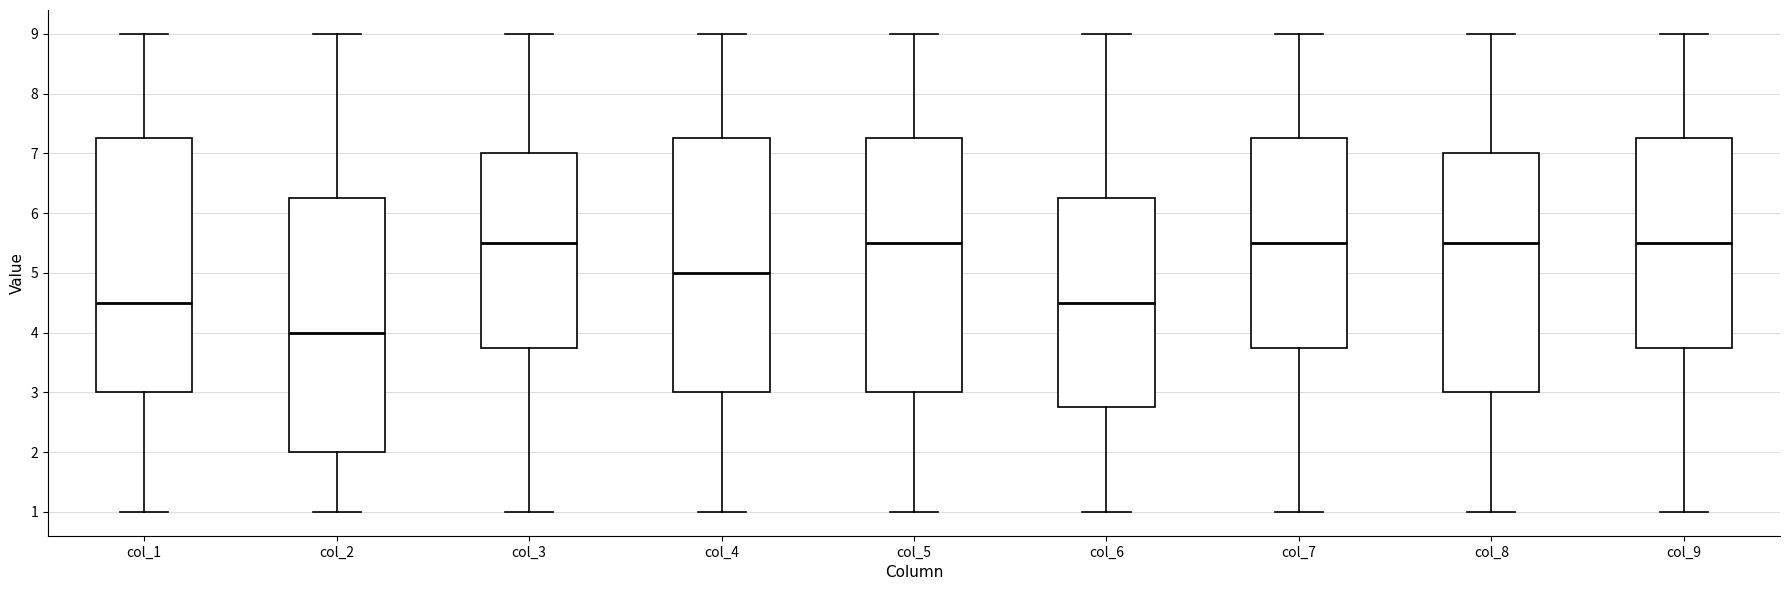

Where is the lower edge of the box for col_8 on the y-axis? The values are not printed on the chart, so give them approximately, as read against the axis.

3.0